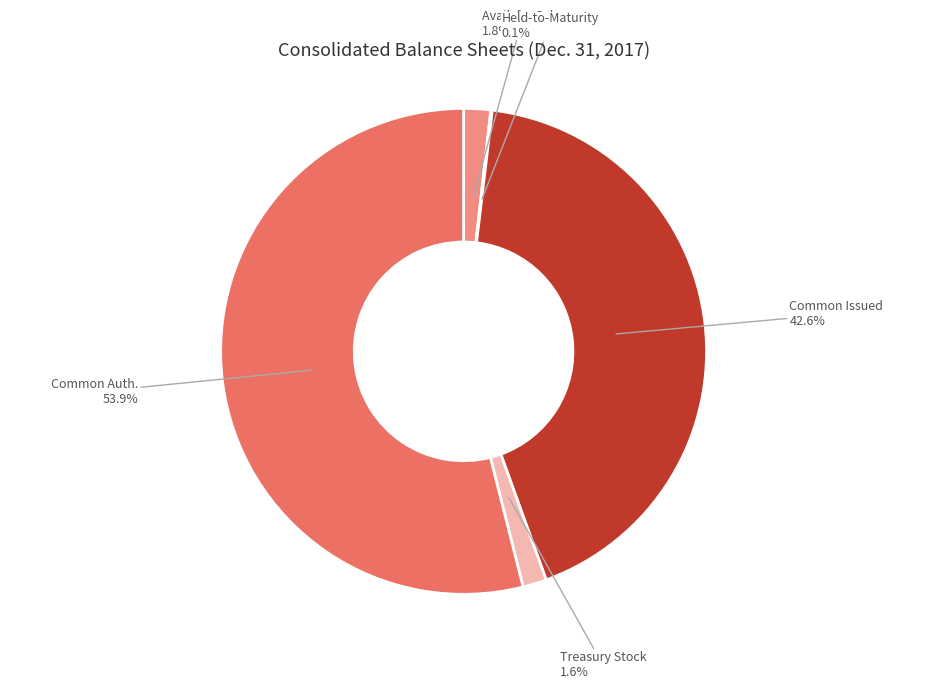

Combined, what portion of the pie is Common Issued and Treasury Stock?

44.2%